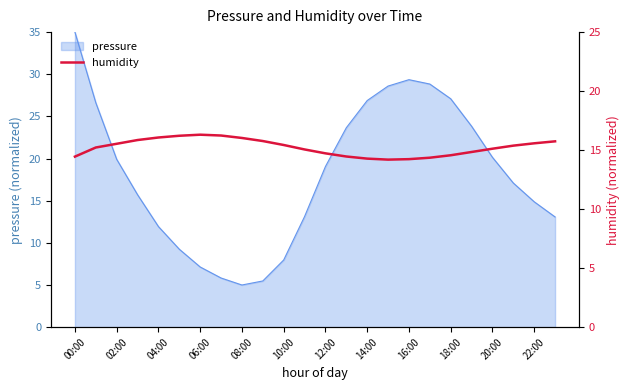

How many lines are shown in the chart?

1